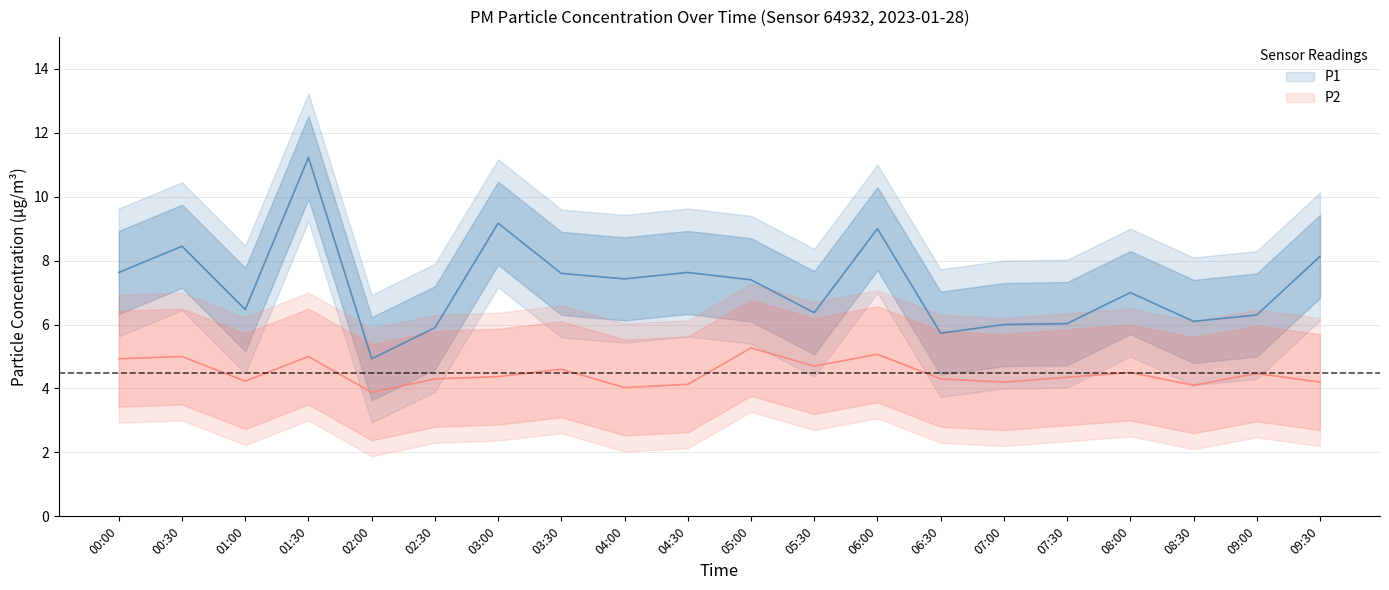

What is the total value across all series at 03:00?

13.5